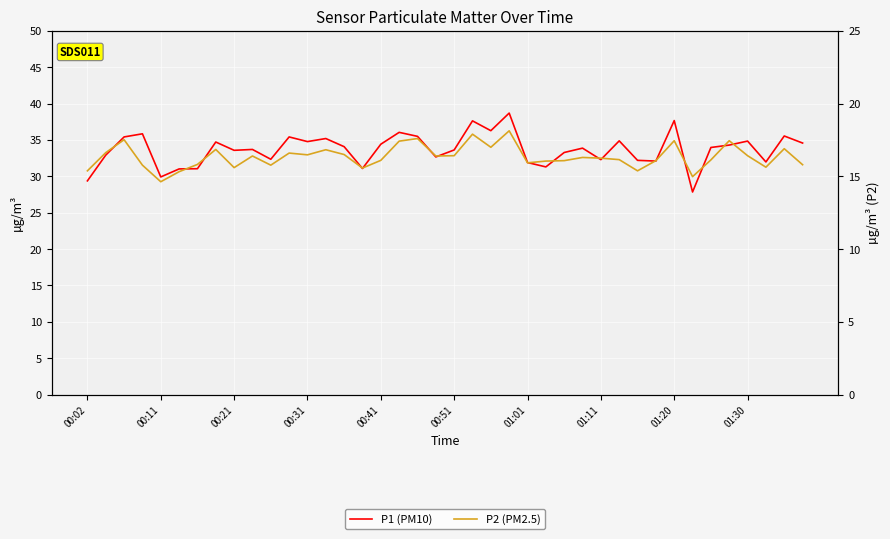

How many values in the P2 (PM2.5) series exceed 16?

27